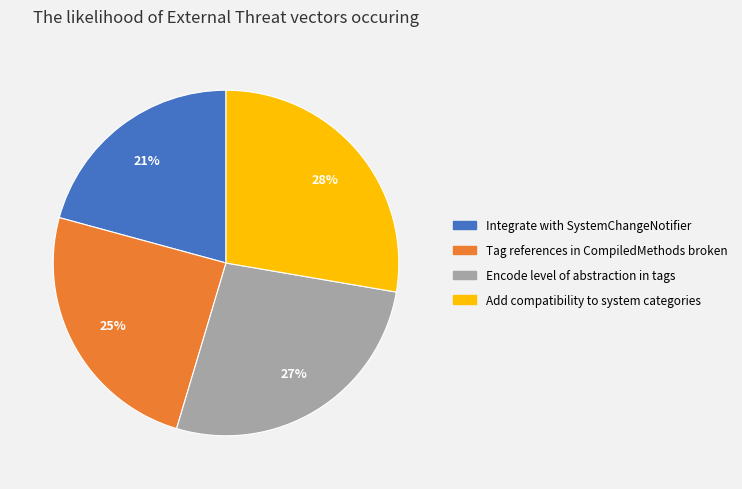

To the nearest percent, what is the average slice percentage?

25%